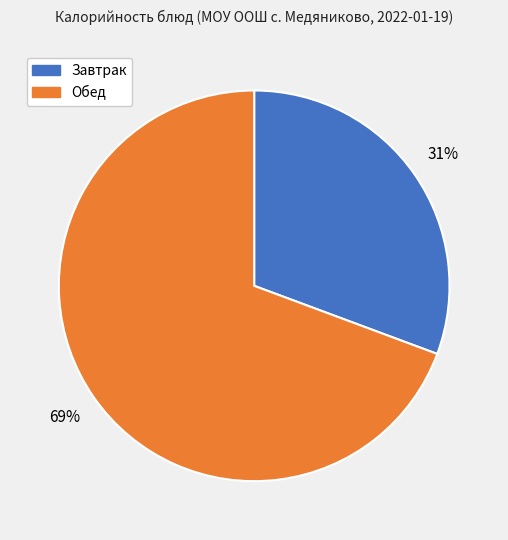

To the nearest percent, what is the average slice percentage?

50%